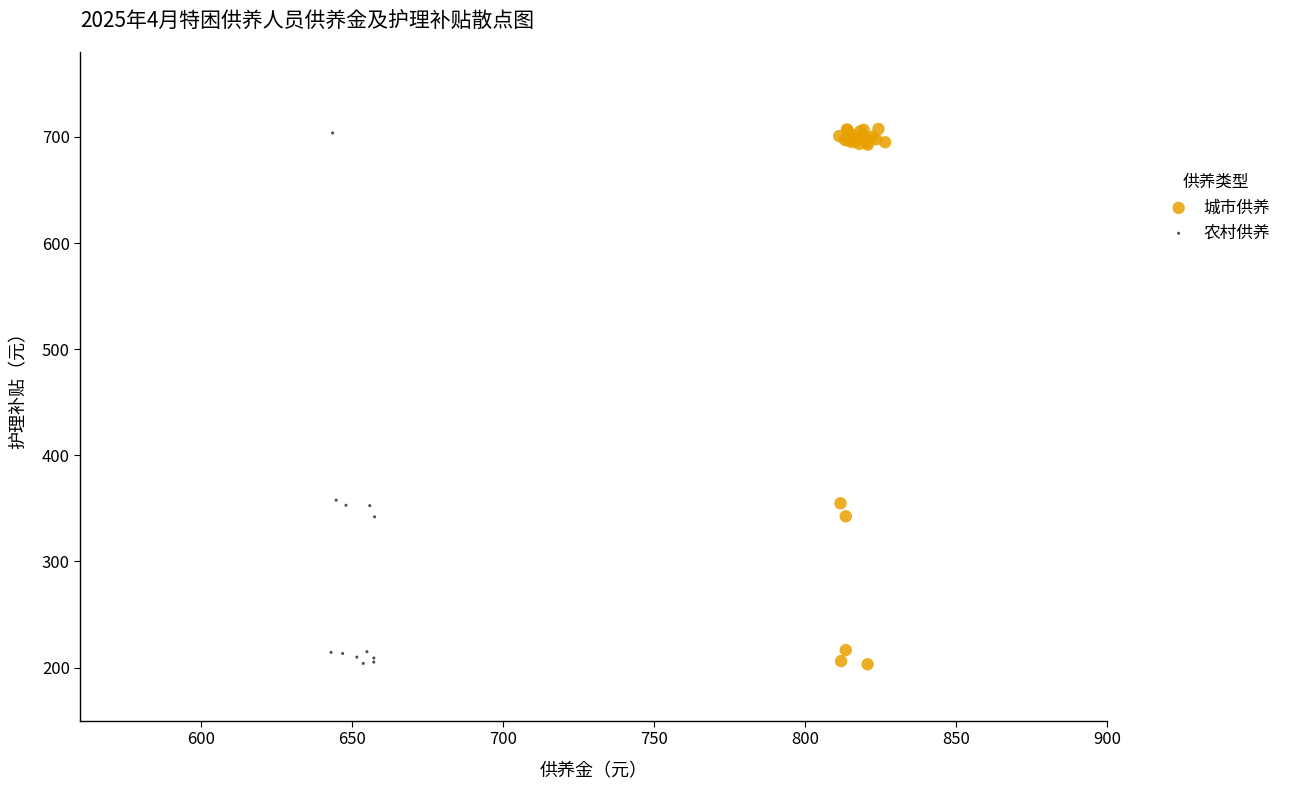

What are all the series names shown in the legend?

城市供养, 农村供养